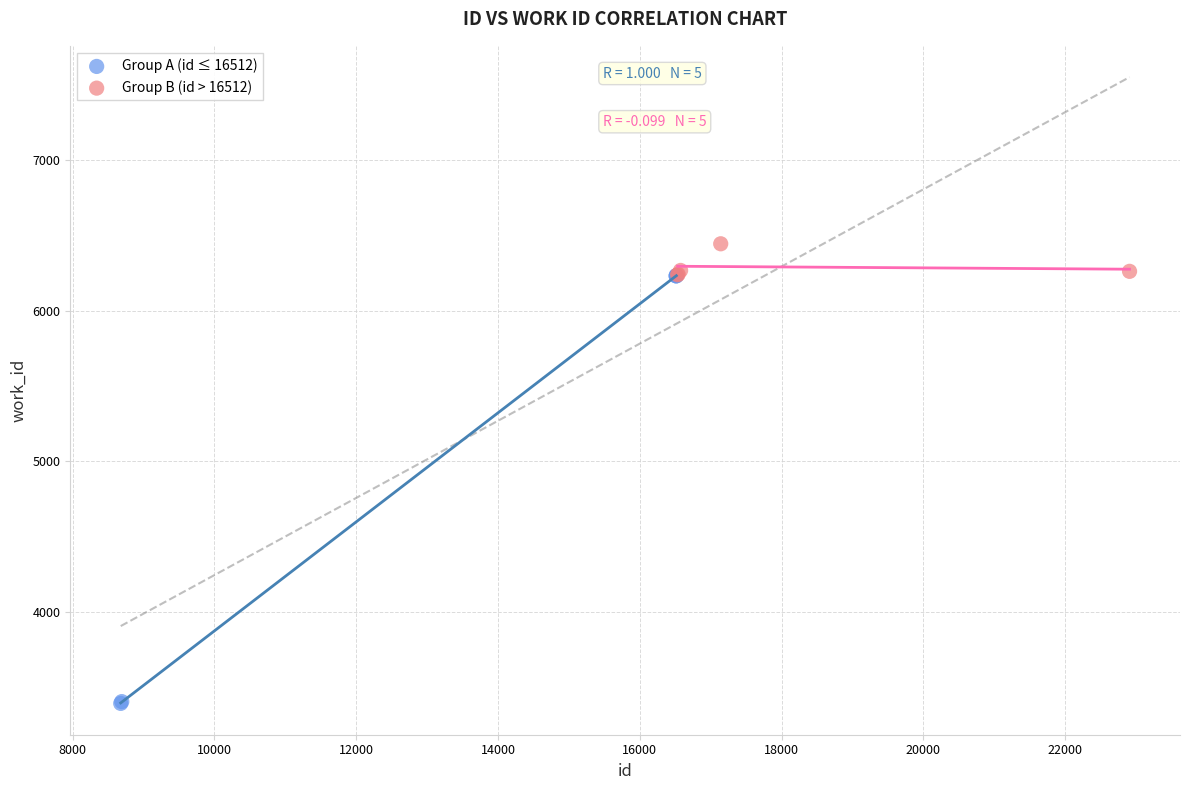

Which series contains the lowest Y value?

Group A (id ≤ 16512)